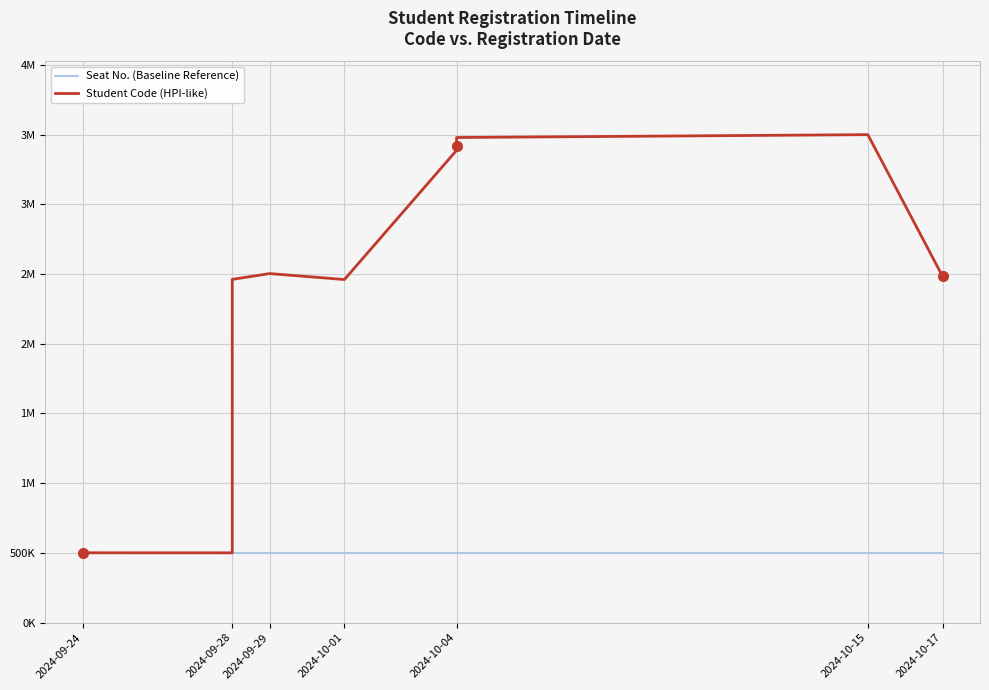

What is the difference between the maximum and second lowest values in the Student Code (HPI-like) series?

2999498.2